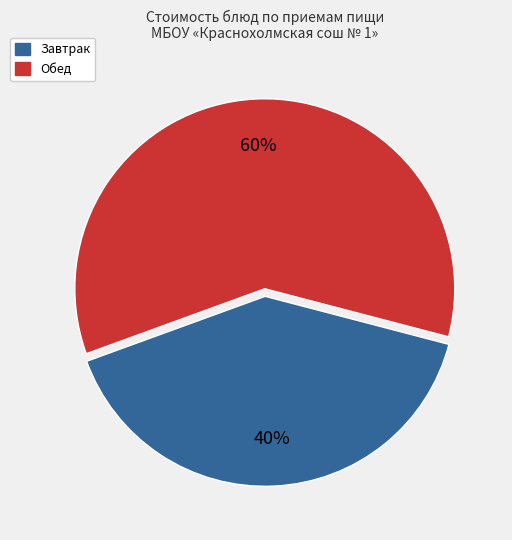

To the nearest percent, what is the average slice percentage?

50%